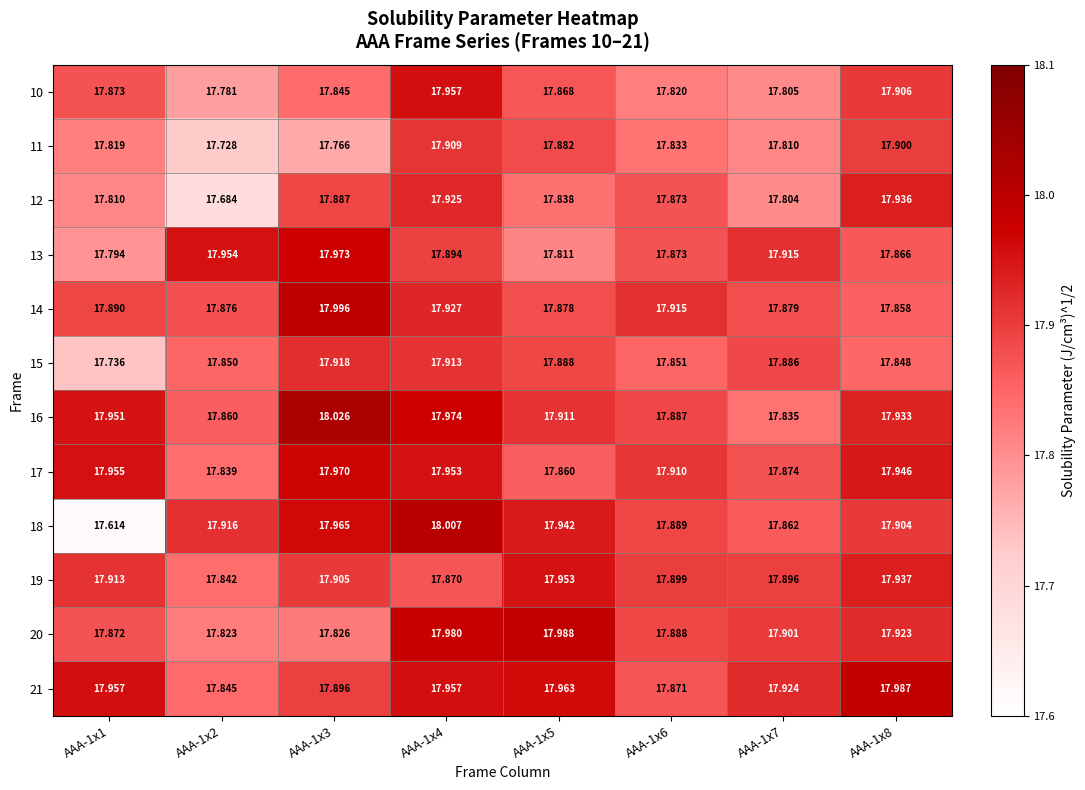

Is the value of 18 at AAA-1x4 greater than the value of 12 at AAA-1x1?

Yes